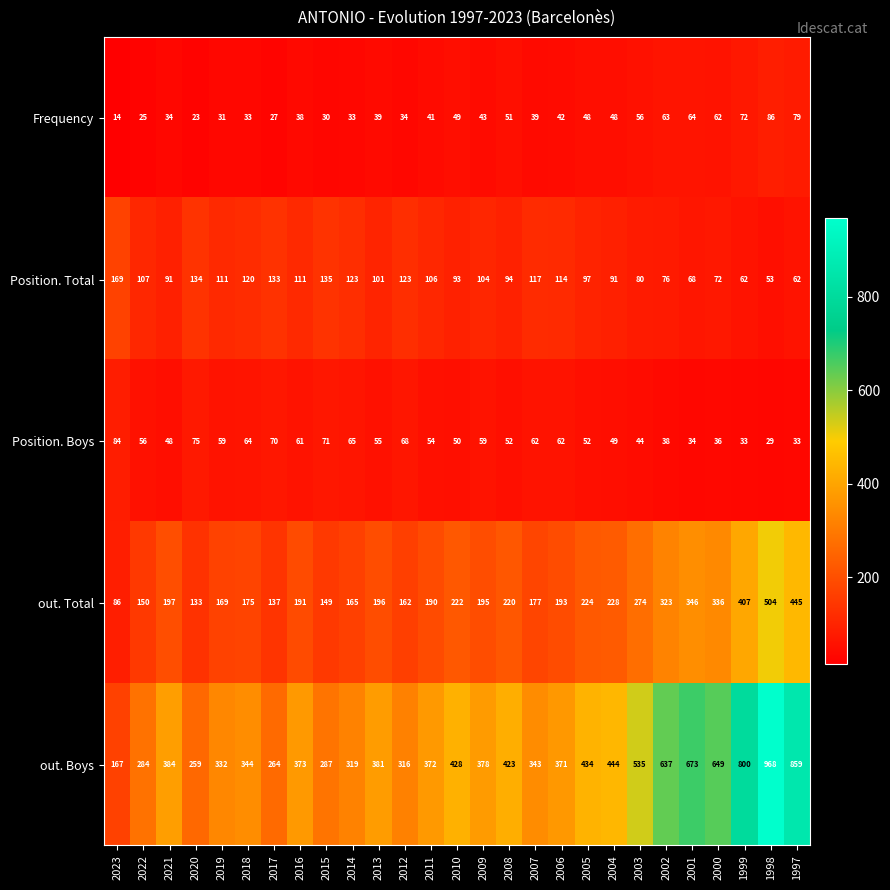

Which series changed the most between 2020 and 2010?

out. Boys